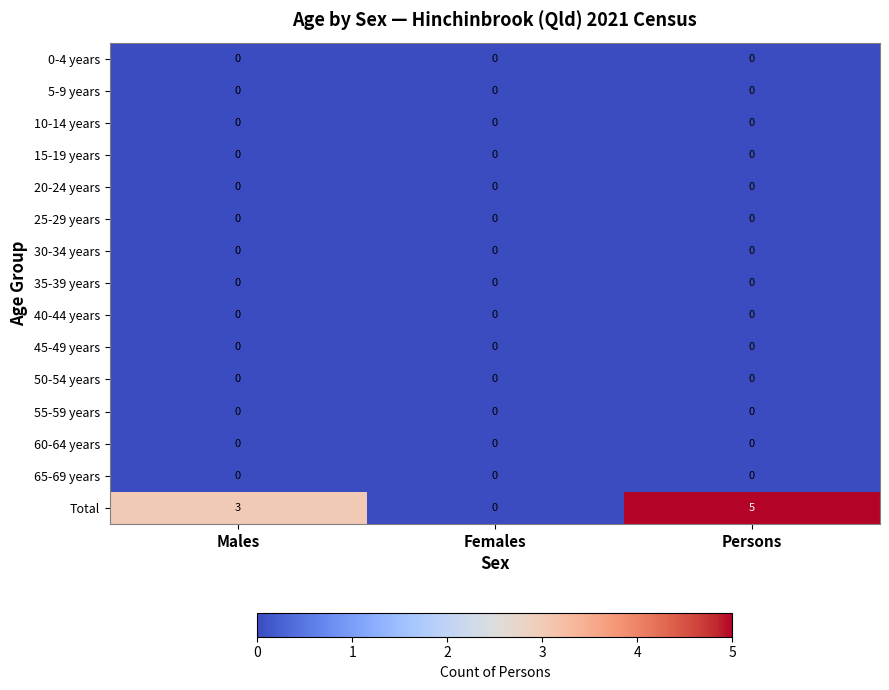

What is the greatest value displayed?

5